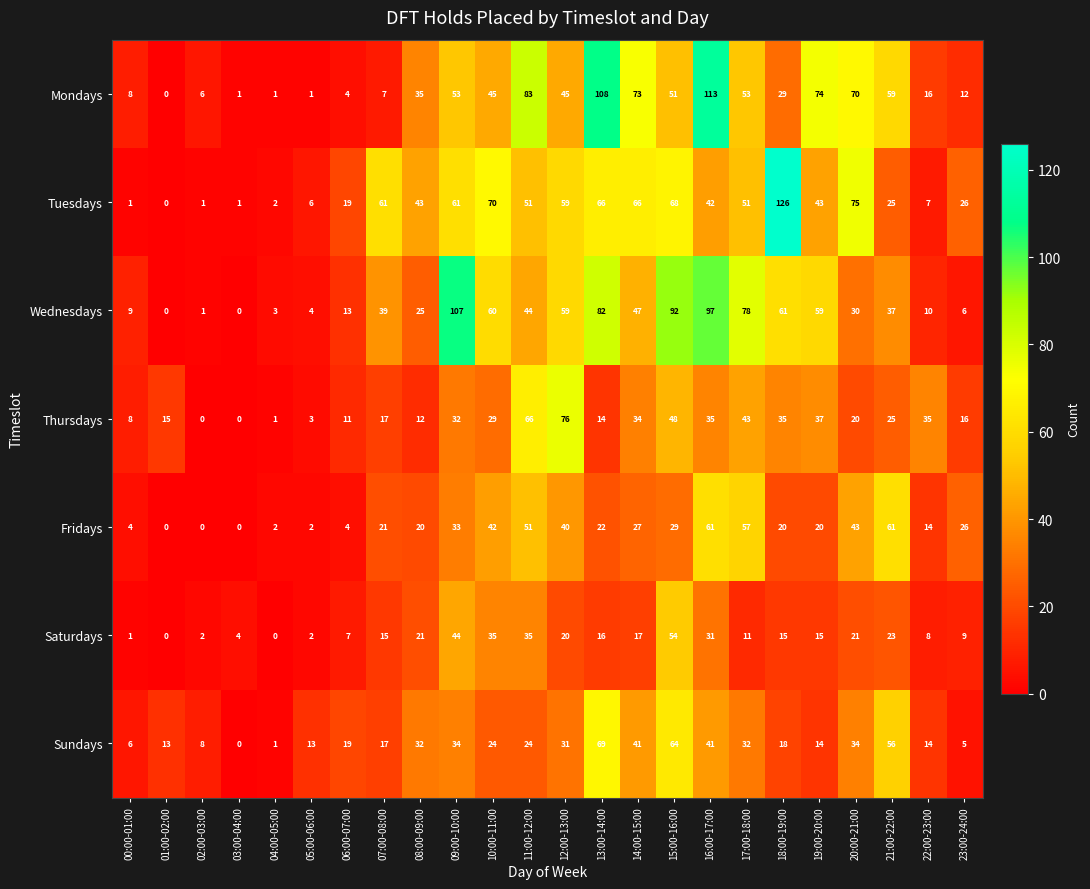

What is the average value of the Sundays series?

25